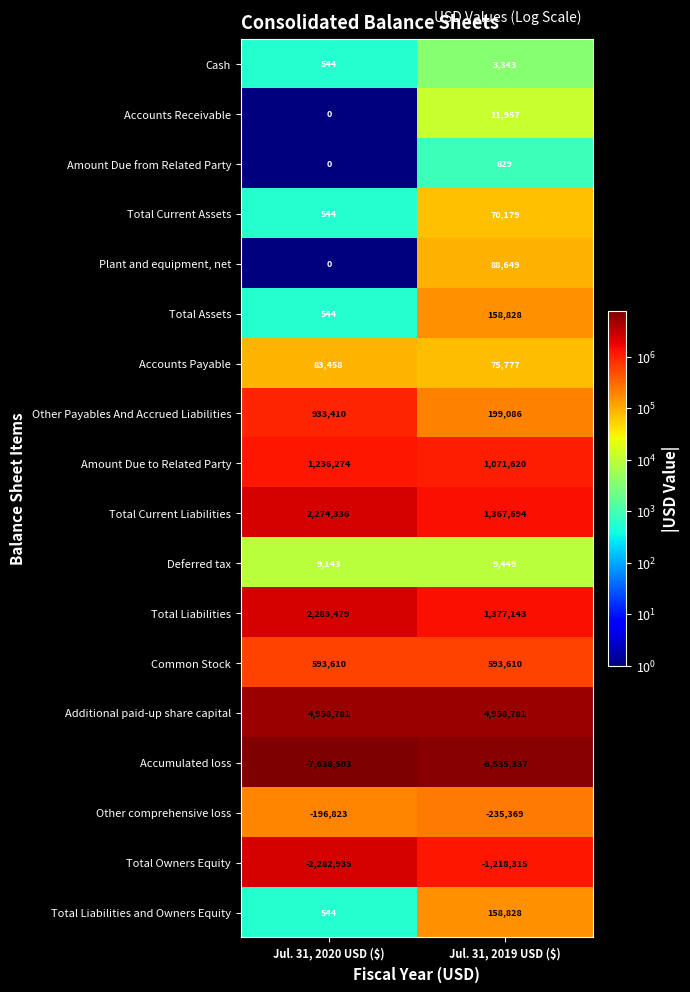

What is the average value of the Common Stock series?

593610